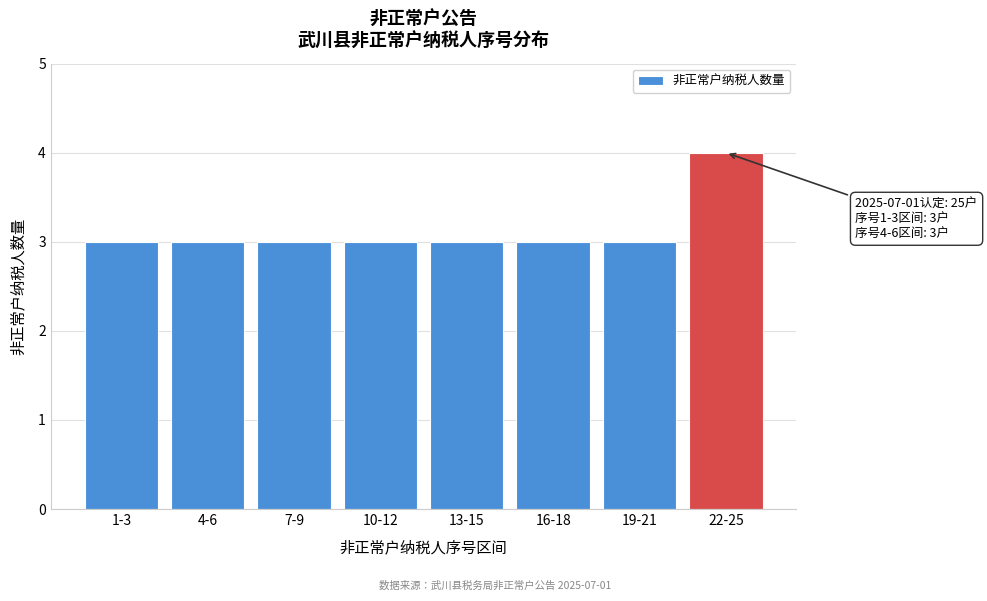

Reading left to right, list all the values displayed in this chart.

1-3=3	4-6=3	7-9=3	10-12=3	13-15=3	16-18=3	19-21=3	22-25=4